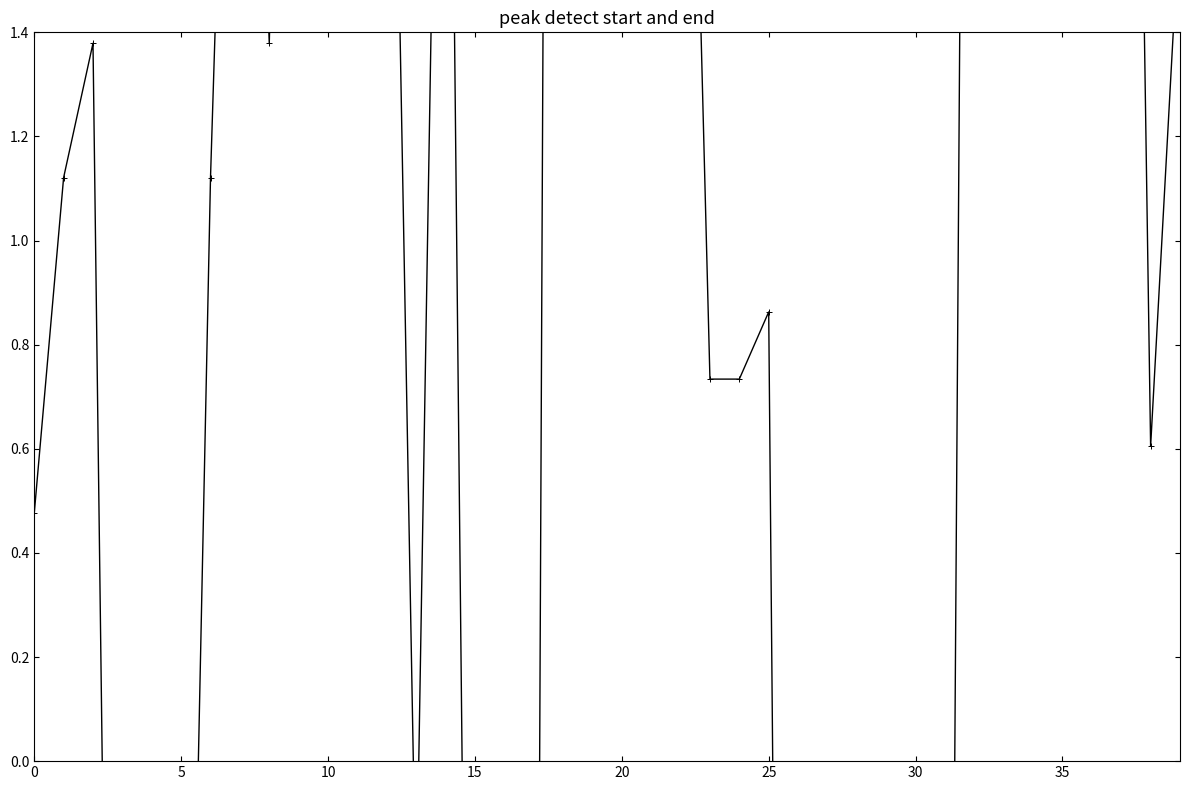

What is the value of the 16th point from the left?

-3.0